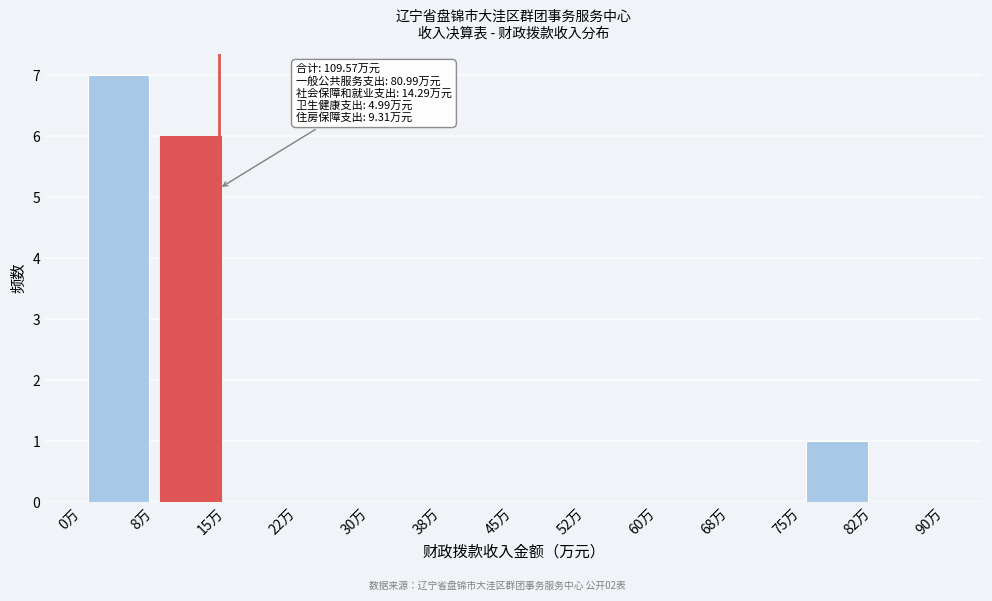

Which range on the x-axis has the tallest bar?

0.0 to 7.5